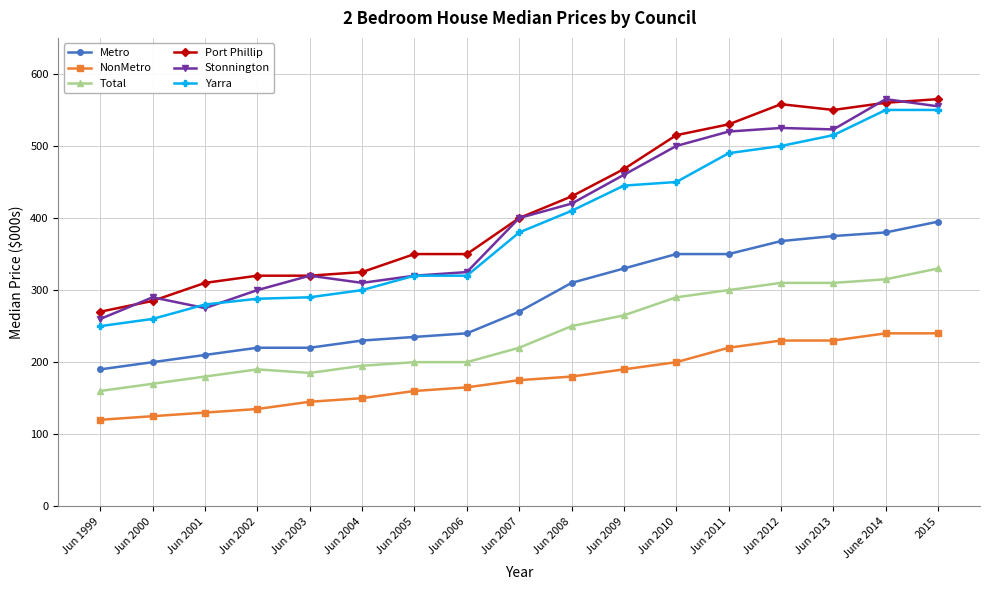

What is the difference between the maximum and minimum values in the Metro series?

205